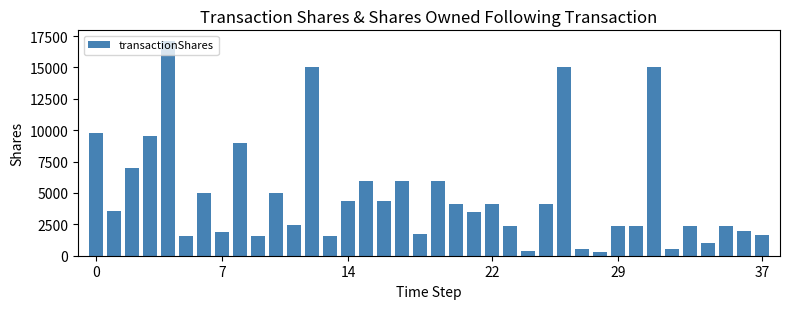

What is the greatest value displayed?

17104